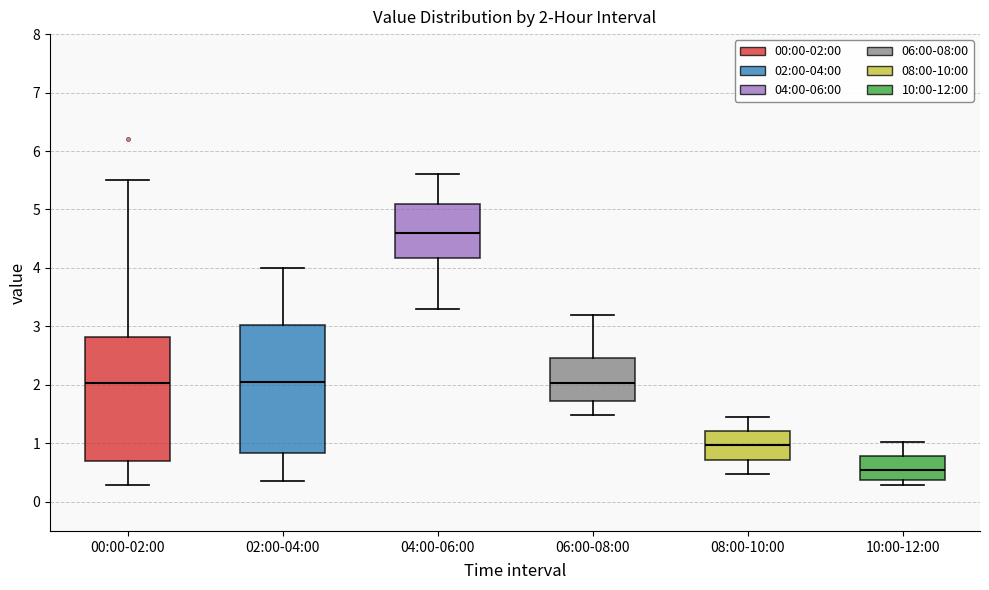

Which box has the highest median line?

04:00-06:00